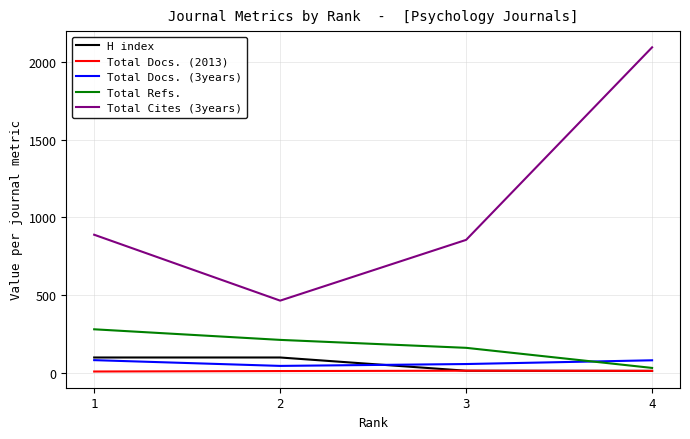

True or false: H index has more than 1 interior local peaks.

False